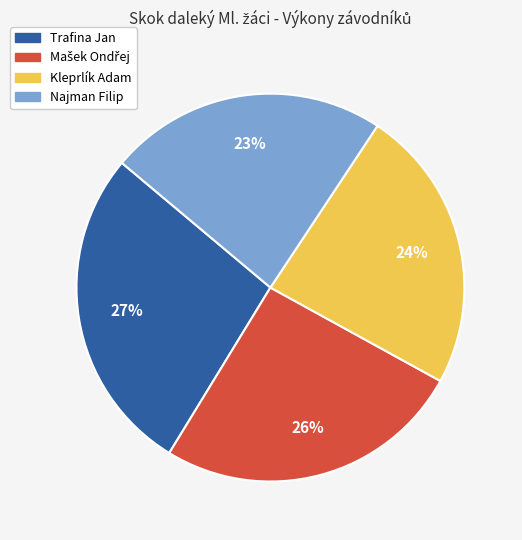

To the nearest percent, what percentage of the pie is Najman Filip?

23%